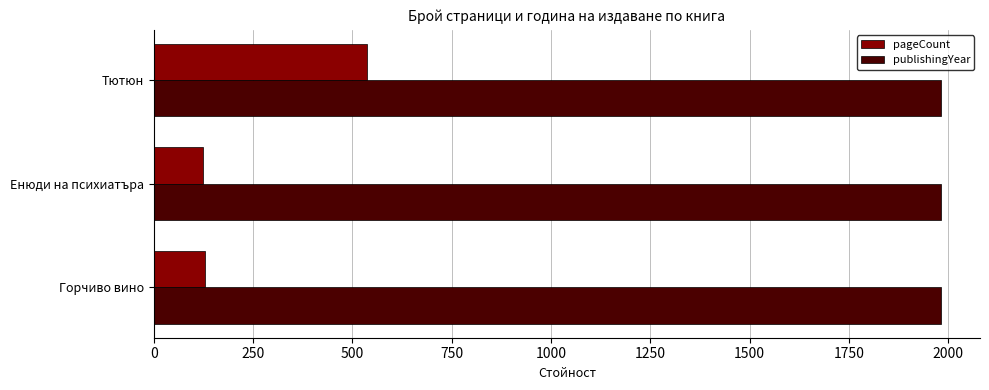

At how many categories does at least one series exceed 914?

3